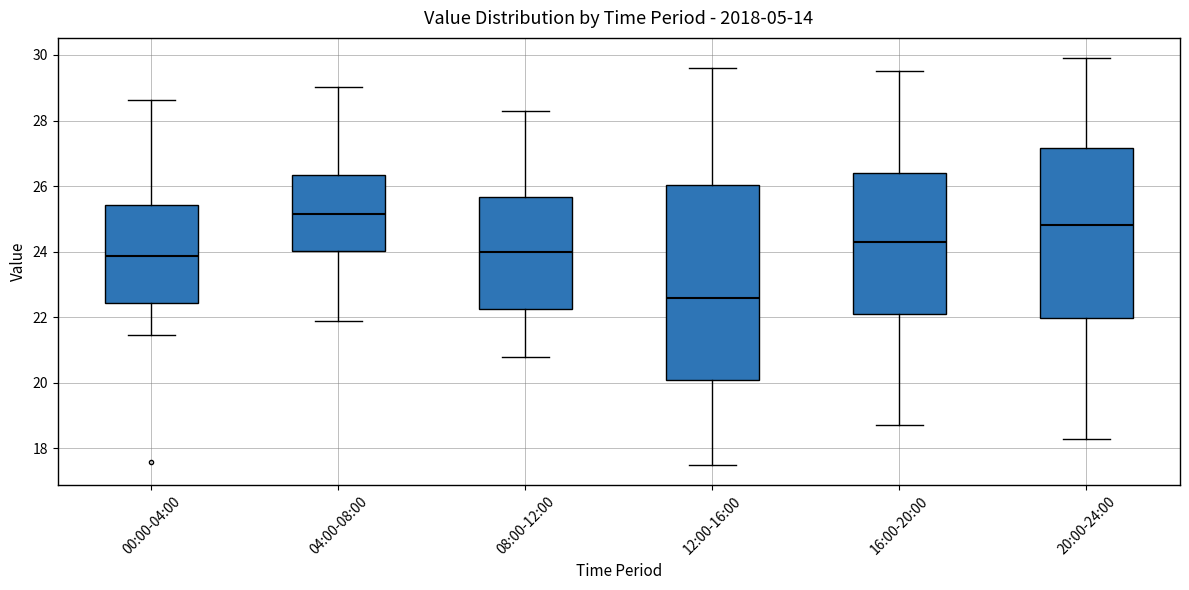

Reading left to right, transcribe this box plot: for each box, give where its median line is, the range the box spans, and where its two whiskers end, as read against the y-axis. The values are not printed on the chart, so give them approximately, as read against the axis.

00:00-04:00: median 23.8, box 22.4 to 25.4, whiskers 21.4 to 28.6
04:00-08:00: median 25.2, box 24.0 to 26.4, whiskers 22.0 to 29.0
08:00-12:00: median 24.0, box 22.2 to 25.6, whiskers 20.8 to 28.4
12:00-16:00: median 22.6, box 20.2 to 26.0, whiskers 17.6 to 29.6
16:00-20:00: median 24.4, box 22.2 to 26.4, whiskers 18.8 to 29.6
20:00-24:00: median 24.8, box 22.0 to 27.2, whiskers 18.4 to 30.0